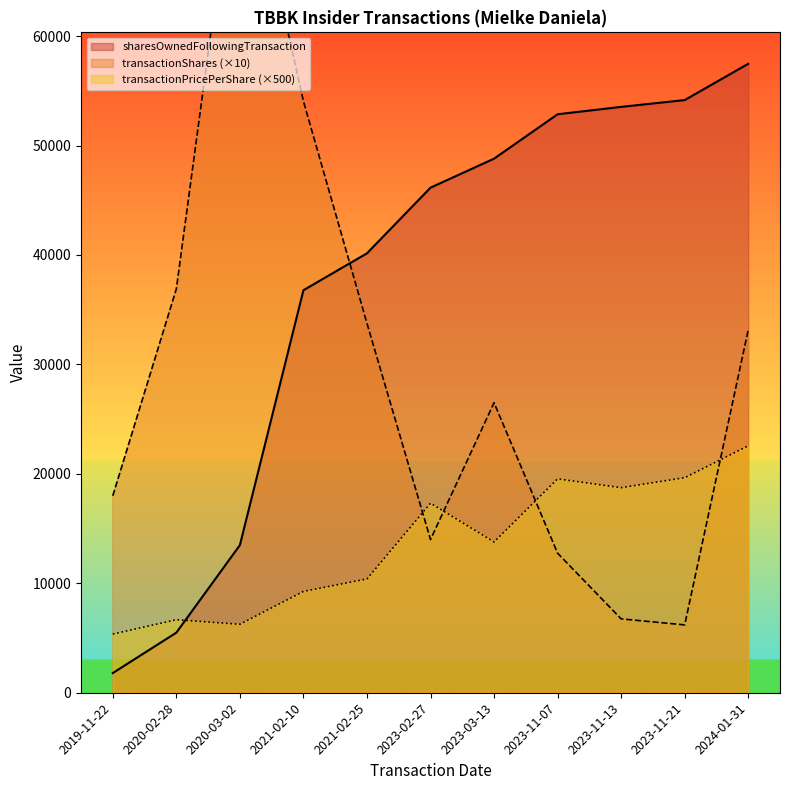

Rank the series by their maximum value, from highest to lowest.

sharesOwnedFollowingTransaction, transactionShares, transactionPricePerShare